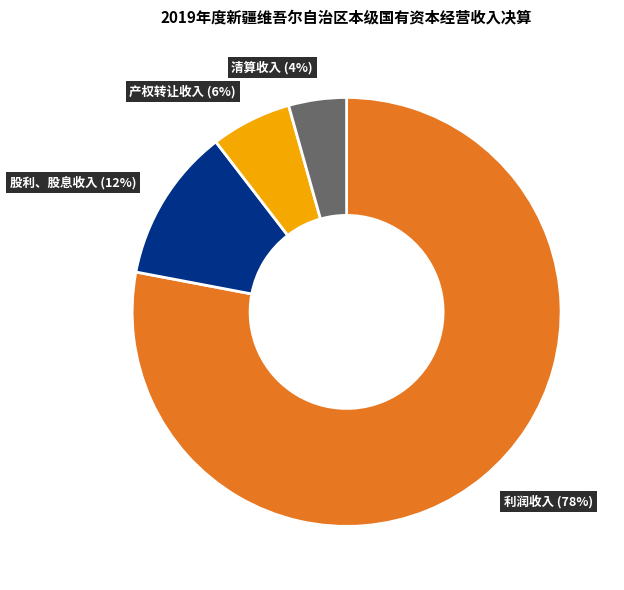

Do 利润收入 and 清算收入 together represent more than half of the pie?

Yes